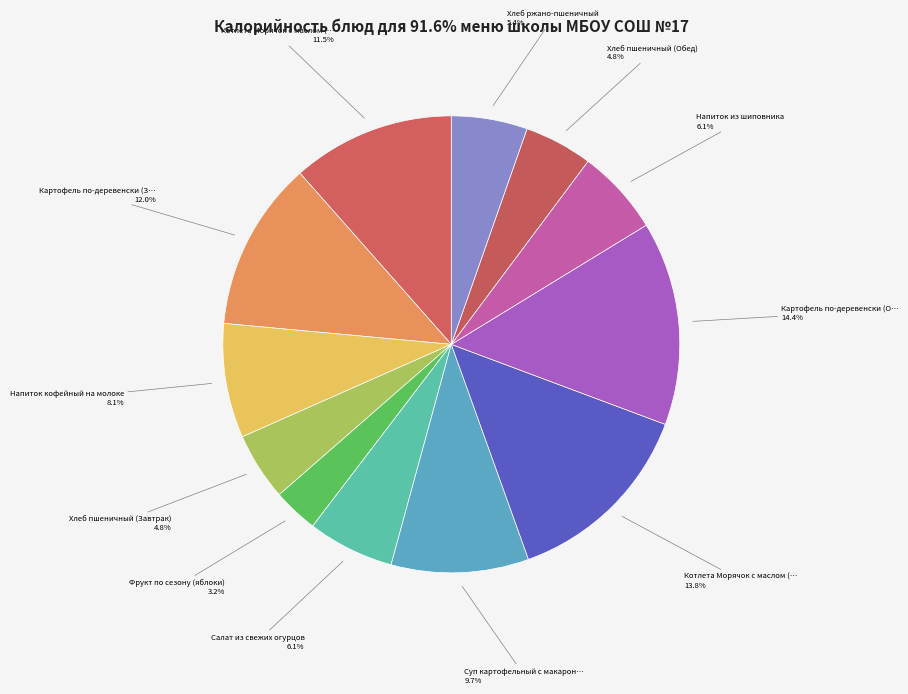

To the nearest percent, what is the average slice percentage?

8%